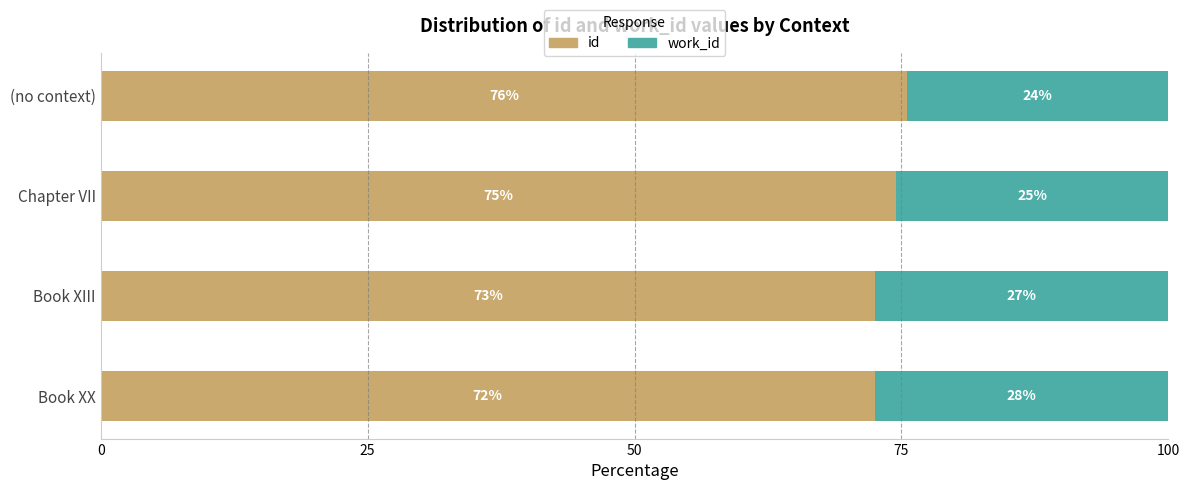

List the series in order of their overall mean, highest first.

id, work_id